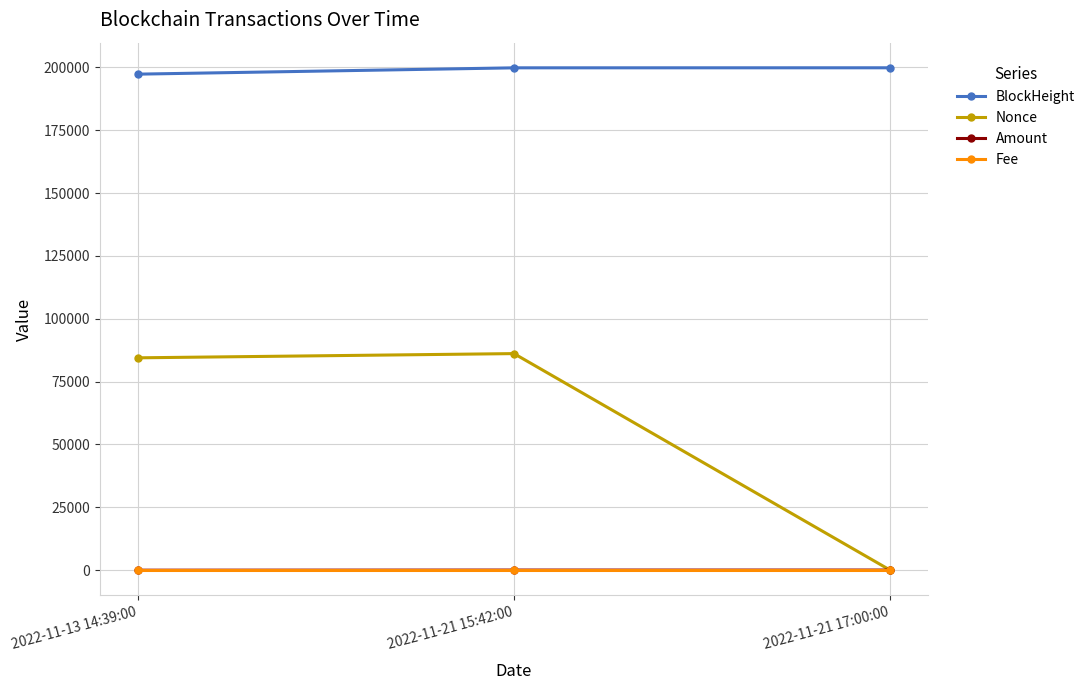

What is the sum of all Amount values?

106.1